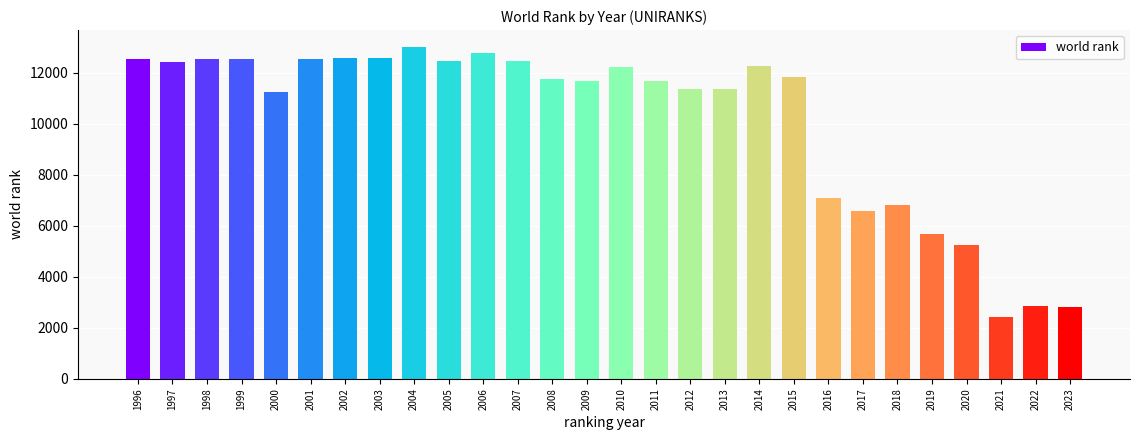

At which label is the value closest to 7730?

2016